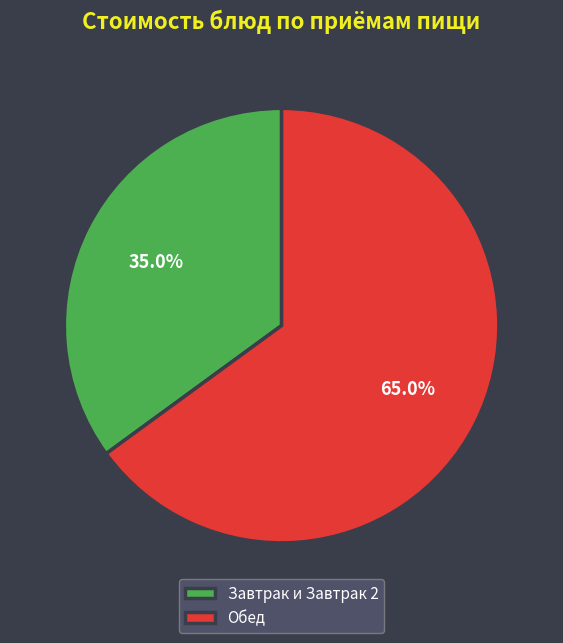

What is the majority slice?

Обед